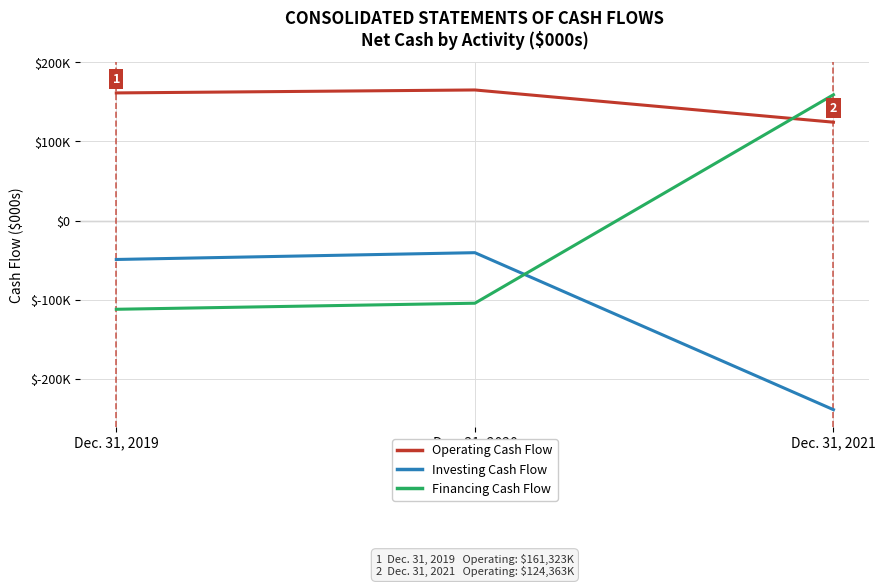

Is this an area chart (filled region under the line)?

No